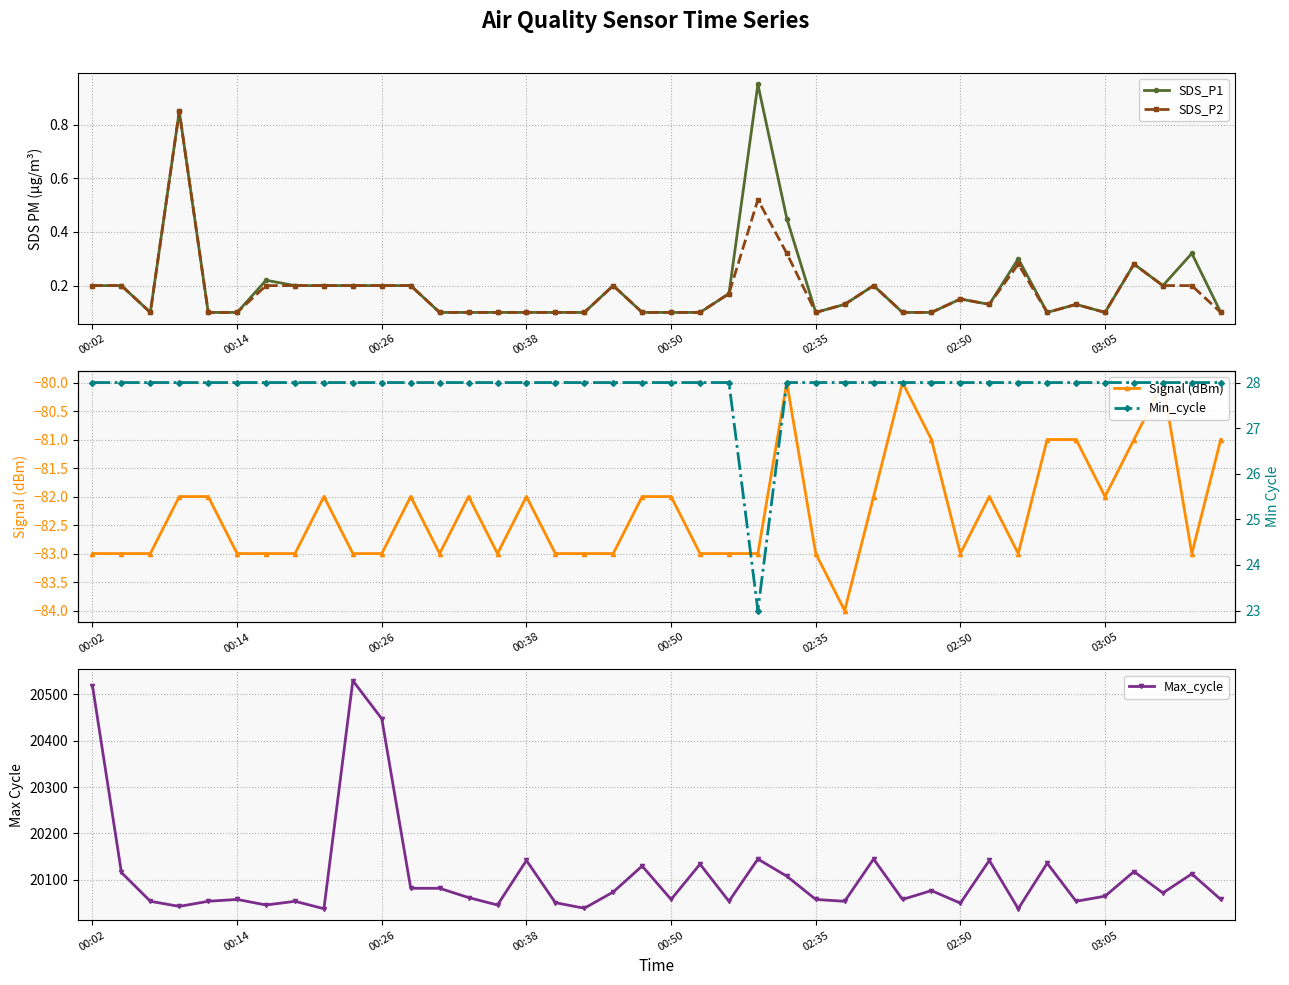

At how many categories does at least one series exceed 9111?

40